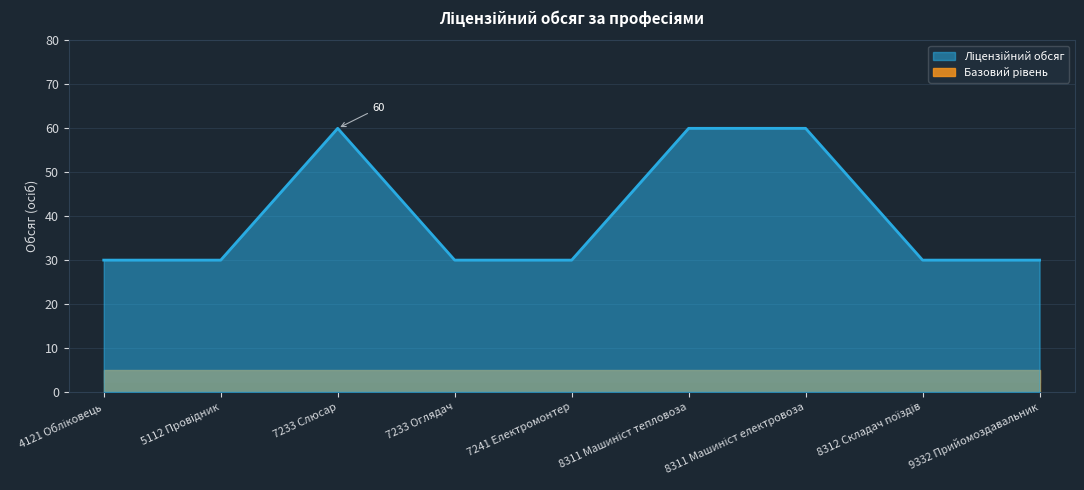

List the labels in order of value, largest first.

7233 Слюсар, 8311 Машиніст тепловоза, 8311 Машиніст електровоза, 4121 Обліковець, 5112 Провідник, 7233 Оглядач, 7241 Електромонтер, 8312 Складач поїздів, 9332 Прийомоздавальник